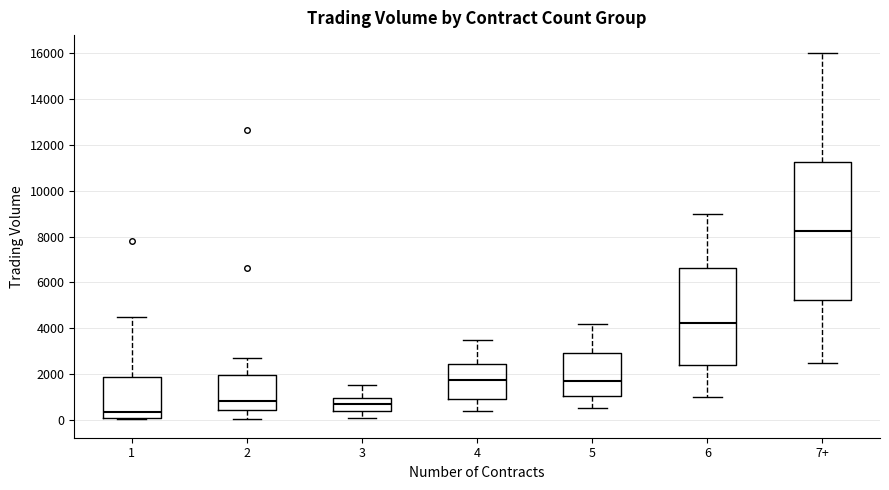

Comparing the boxes themselves (not the whiskers), which one is the tallest?

7+